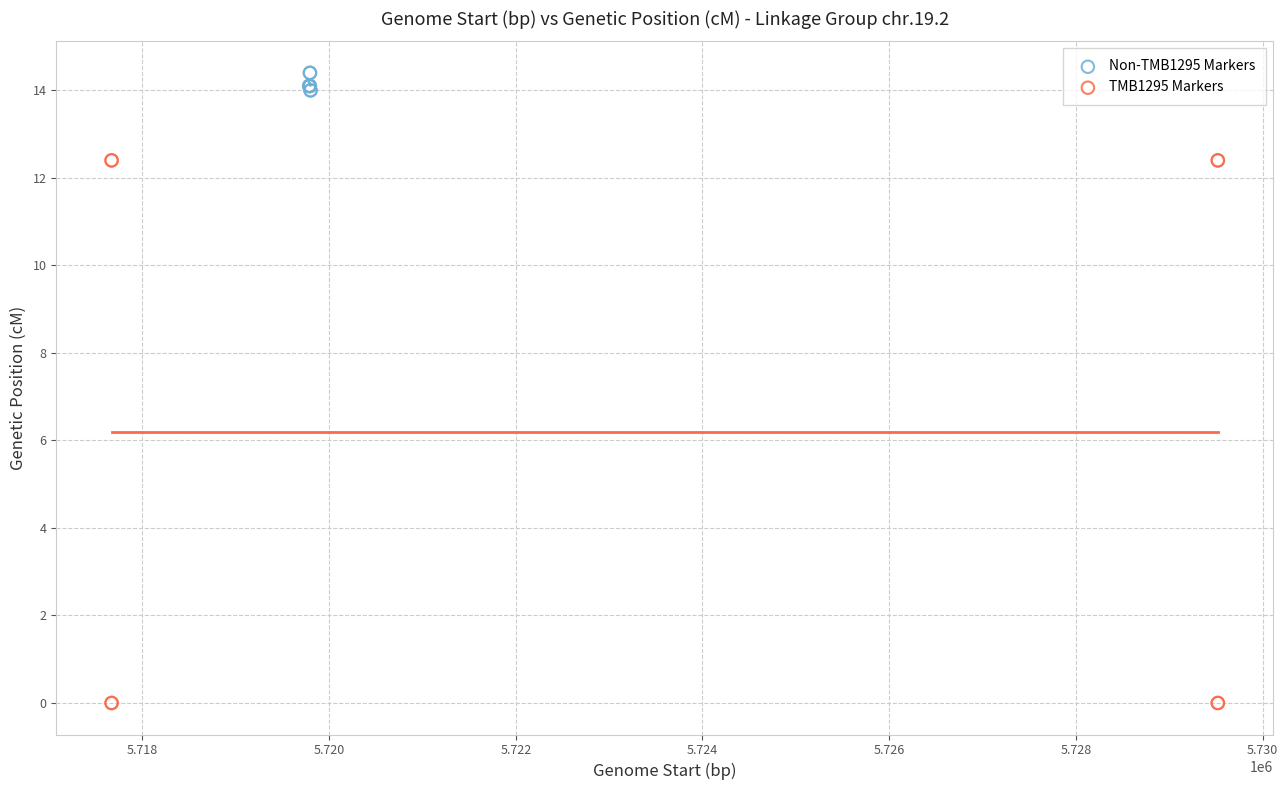

Which series reaches the minimum Y coordinate?

TMB1295 Markers